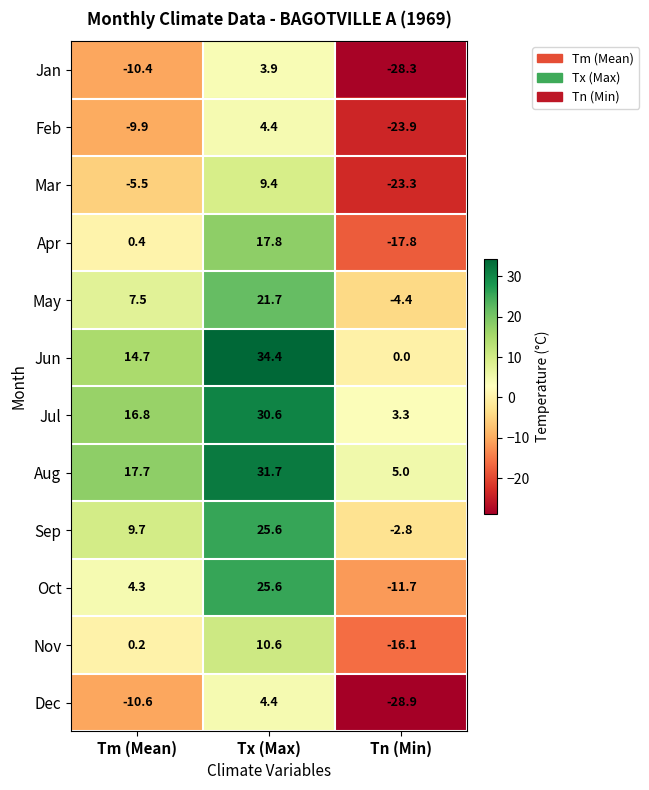

How many values in the Mar series are below -5?

2